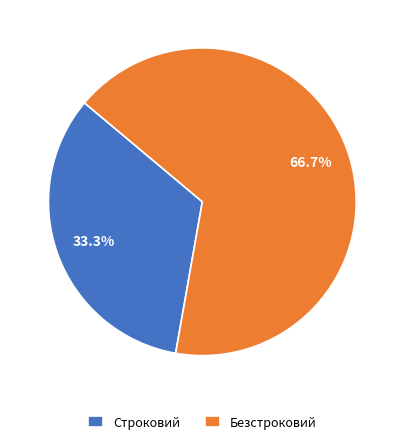

Is Строковий the majority of the pie?

No